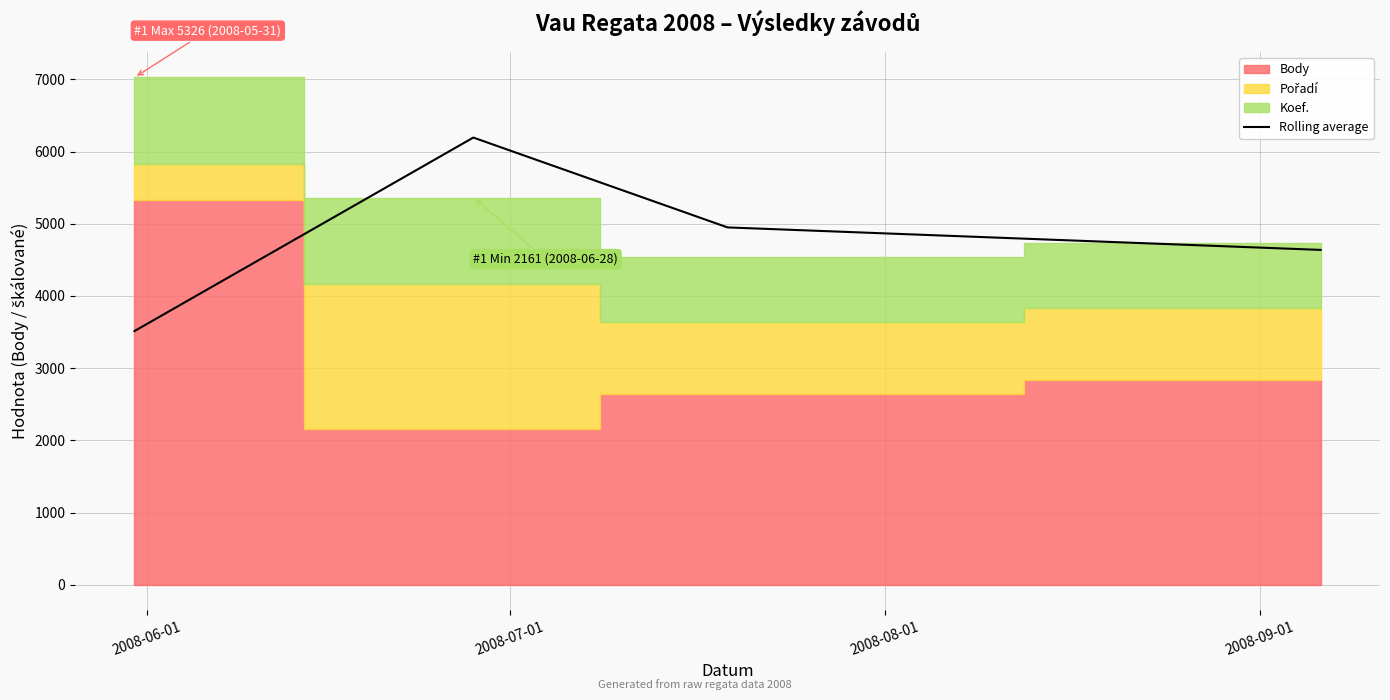

What is the maximum value for Rolling average?

6193.5